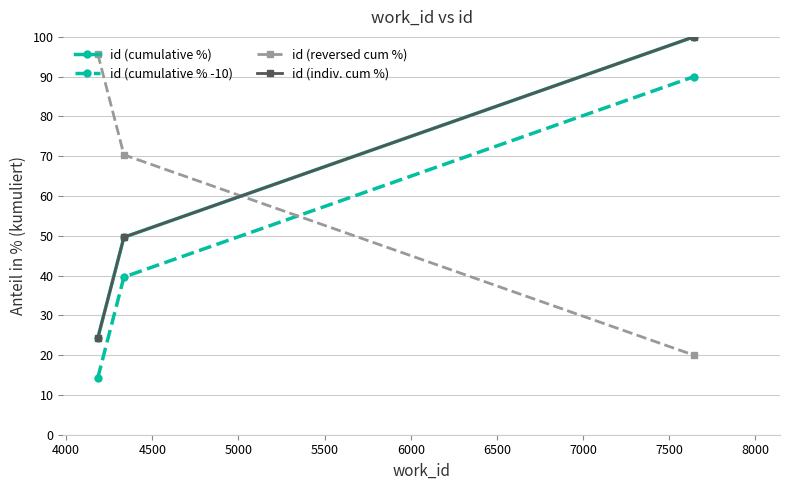

Is this an area chart (filled region under the line)?

No